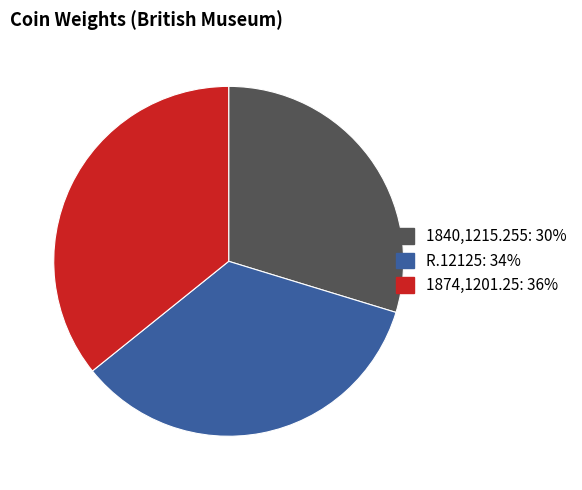

True or false: R.12125 accounts for 34% of the total.

True